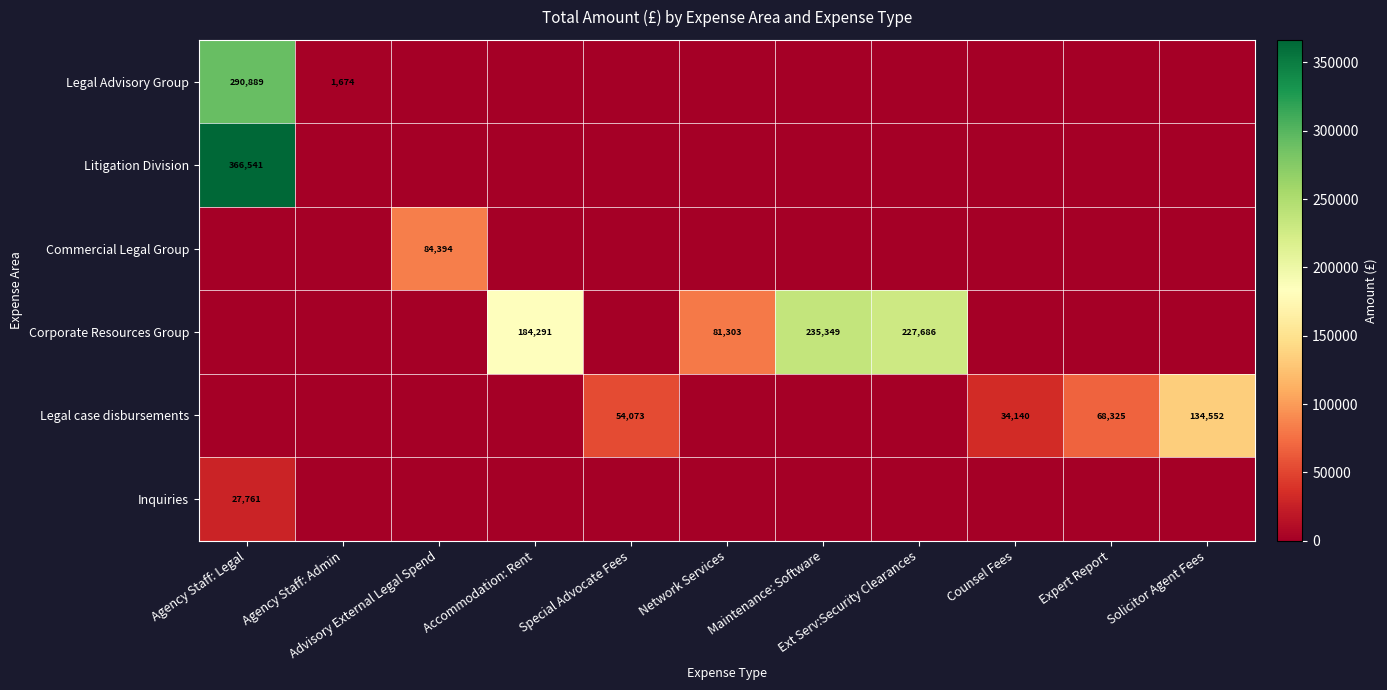

Which has a higher value, Maintenance: Software or Network Services?

Maintenance: Software